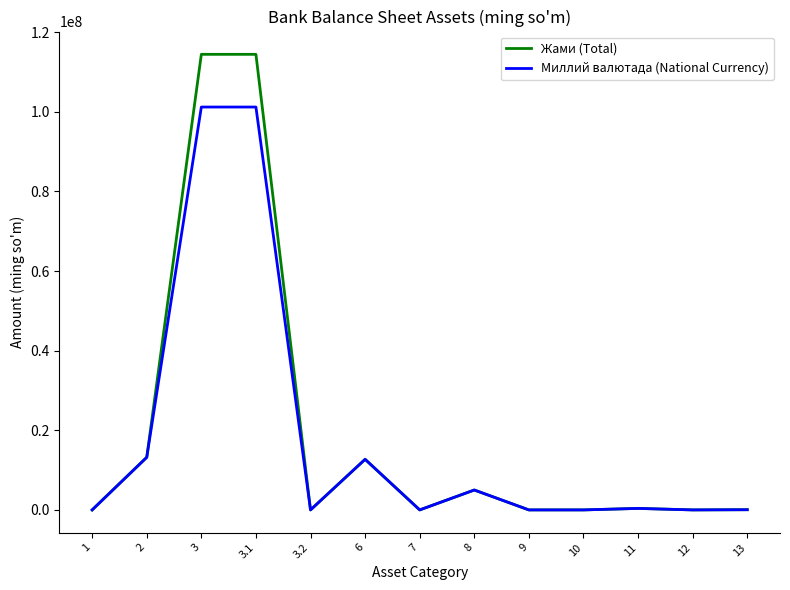

List the series in order of their peak value, highest first.

Жами (Total), Миллий валютада (National Currency)